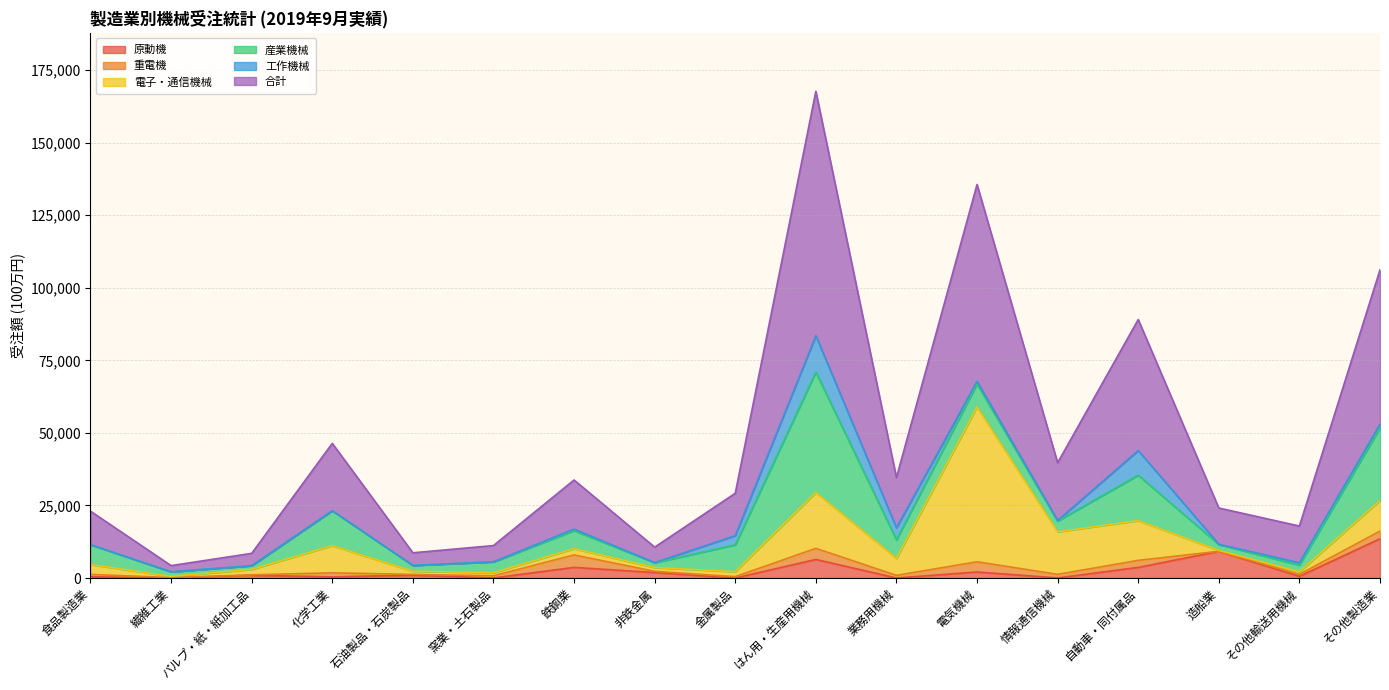

How many lines are shown in the chart?

6